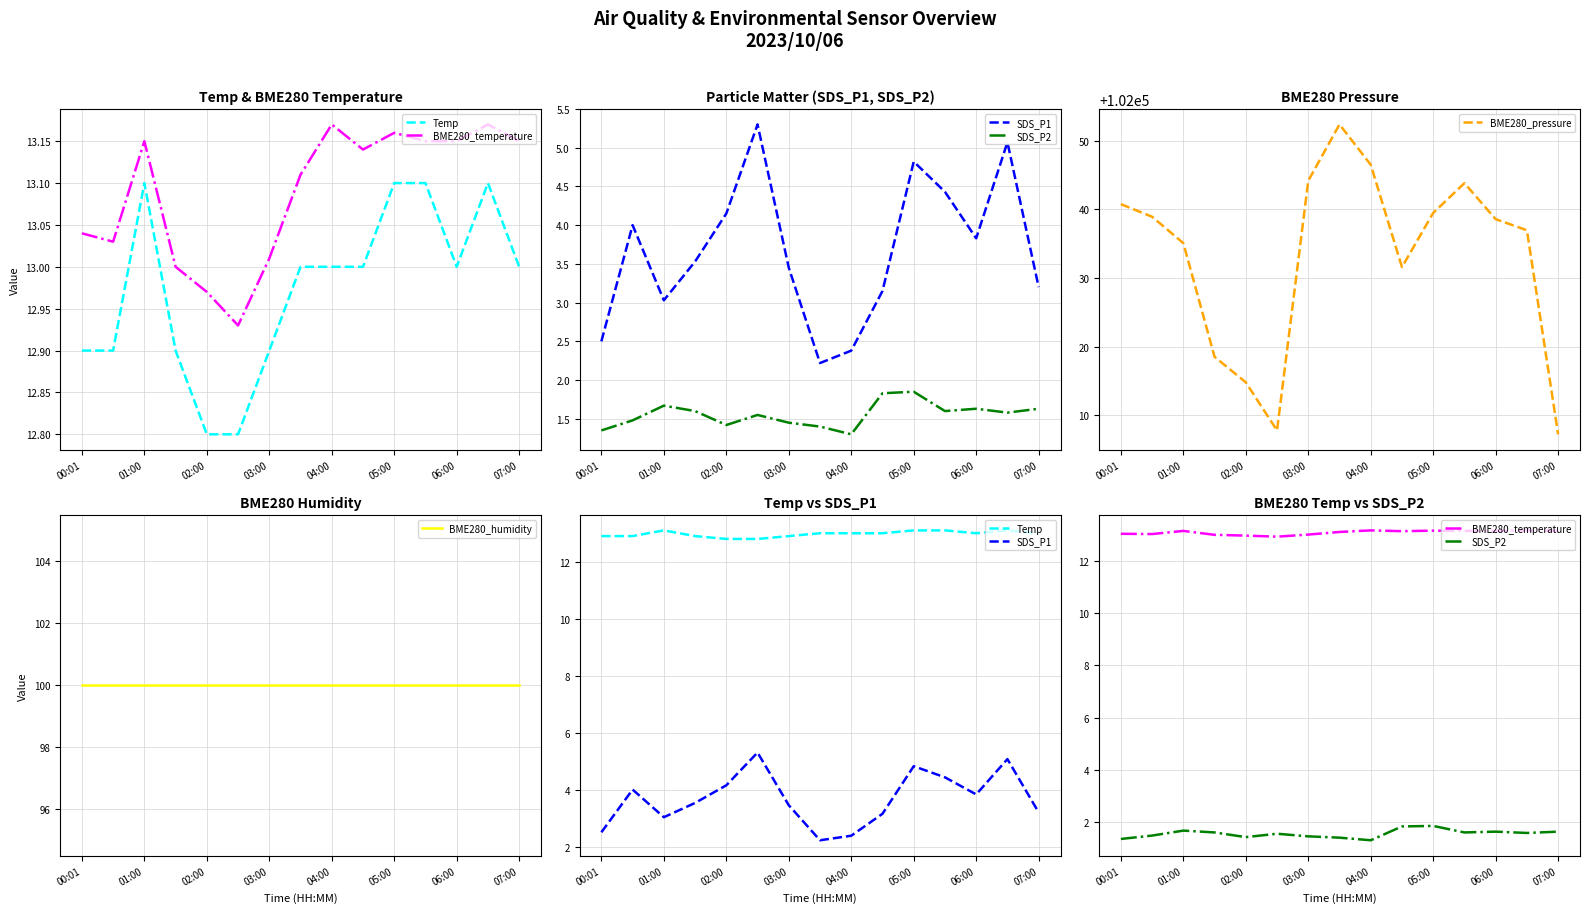

What is the spread (max minus min) of values at 11?

102042.2